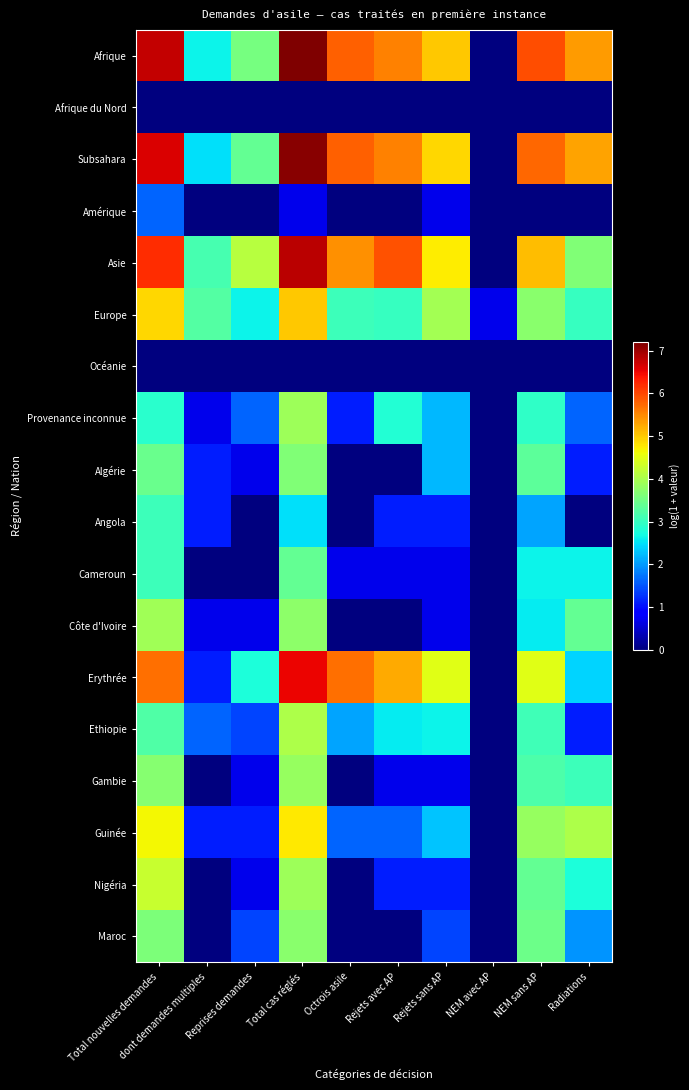

Reading left to right, what are all the values shown in this chart?

Afrique: Total nouvelles demandes=6.8	dont demandes multiples=2.6	Reprises demandes=3.6	Total cas réglés=7.2	Octrois asile=5.8	Rejets avec AP=5.6	Rejets sans AP=5.0	NEM avec AP=0.0	NEM sans AP=6.0	Radiations=5.4
Afrique du Nord: Total nouvelles demandes=0.0	dont demandes multiples=0.0	Reprises demandes=0.0	Total cas réglés=0.0	Octrois asile=0.0	Rejets avec AP=0.0	Rejets sans AP=0.0	NEM avec AP=0.0	NEM sans AP=0.0	Radiations=0.0
Subsahara: Total nouvelles demandes=6.6	dont demandes multiples=2.5	Reprises demandes=3.4	Total cas réglés=7.1	Octrois asile=5.8	Rejets avec AP=5.6	Rejets sans AP=4.9	NEM avec AP=0.0	NEM sans AP=5.7	Radiations=5.3
Amérique: Total nouvelles demandes=1.6	dont demandes multiples=0.0	Reprises demandes=0.0	Total cas réglés=0.7	Octrois asile=0.0	Rejets avec AP=0.0	Rejets sans AP=0.7	NEM avec AP=0.0	NEM sans AP=0.0	Radiations=0.0
Asie: Total nouvelles demandes=6.2	dont demandes multiples=3.1	Reprises demandes=4.1	Total cas réglés=6.8	Octrois asile=5.4	Rejets avec AP=5.9	Rejets sans AP=4.7	NEM avec AP=0.0	NEM sans AP=5.1	Radiations=3.6
Europe: Total nouvelles demandes=4.9	dont demandes multiples=3.3	Reprises demandes=2.6	Total cas réglés=5.0	Octrois asile=3.0	Rejets avec AP=3.0	Rejets sans AP=4.0	NEM avec AP=0.7	NEM sans AP=3.7	Radiations=3.0
Océanie: Total nouvelles demandes=0.0	dont demandes multiples=0.0	Reprises demandes=0.0	Total cas réglés=0.0	Octrois asile=0.0	Rejets avec AP=0.0	Rejets sans AP=0.0	NEM avec AP=0.0	NEM sans AP=0.0	Radiations=0.0
Provenance inconnue: Total nouvelles demandes=2.9	dont demandes multiples=0.7	Reprises demandes=1.6	Total cas réglés=3.9	Octrois asile=1.1	Rejets avec AP=2.8	Rejets sans AP=2.2	NEM avec AP=0.0	NEM sans AP=2.9	Radiations=1.6
Algérie: Total nouvelles demandes=3.4	dont demandes multiples=1.1	Reprises demandes=0.7	Total cas réglés=3.6	Octrois asile=0.0	Rejets avec AP=0.0	Rejets sans AP=2.2	NEM avec AP=0.0	NEM sans AP=3.3	Radiations=1.1
Angola: Total nouvelles demandes=3.0	dont demandes multiples=1.1	Reprises demandes=0.0	Total cas réglés=2.5	Octrois asile=0.0	Rejets avec AP=1.1	Rejets sans AP=1.1	NEM avec AP=0.0	NEM sans AP=2.1	Radiations=0.0
Cameroun: Total nouvelles demandes=3.0	dont demandes multiples=0.0	Reprises demandes=0.0	Total cas réglés=3.4	Octrois asile=0.7	Rejets avec AP=0.7	Rejets sans AP=0.7	NEM avec AP=0.0	NEM sans AP=2.6	Radiations=2.6
Côte d'Ivoire: Total nouvelles demandes=3.9	dont demandes multiples=0.7	Reprises demandes=0.7	Total cas réglés=3.8	Octrois asile=0.0	Rejets avec AP=0.0	Rejets sans AP=0.7	NEM avec AP=0.0	NEM sans AP=2.6	Radiations=3.4
Erythrée: Total nouvelles demandes=5.7	dont demandes multiples=1.1	Reprises demandes=2.8	Total cas réglés=6.5	Octrois asile=5.7	Rejets avec AP=5.2	Rejets sans AP=4.5	NEM avec AP=0.0	NEM sans AP=4.5	Radiations=2.4
Ethiopie: Total nouvelles demandes=3.2	dont demandes multiples=1.6	Reprises demandes=1.4	Total cas réglés=4.0	Octrois asile=2.1	Rejets avec AP=2.6	Rejets sans AP=2.6	NEM avec AP=0.0	NEM sans AP=3.1	Radiations=1.1
Gambie: Total nouvelles demandes=3.7	dont demandes multiples=0.0	Reprises demandes=0.7	Total cas réglés=3.8	Octrois asile=0.0	Rejets avec AP=0.7	Rejets sans AP=0.7	NEM avec AP=0.0	NEM sans AP=3.2	Radiations=3.0
Guinée: Total nouvelles demandes=4.7	dont demandes multiples=1.1	Reprises demandes=1.1	Total cas réglés=4.8	Octrois asile=1.6	Rejets avec AP=1.6	Rejets sans AP=2.3	NEM avec AP=0.0	NEM sans AP=3.9	Radiations=4.0
Nigéria: Total nouvelles demandes=4.2	dont demandes multiples=0.0	Reprises demandes=0.7	Total cas réglés=3.9	Octrois asile=0.0	Rejets avec AP=1.1	Rejets sans AP=1.1	NEM avec AP=0.0	NEM sans AP=3.4	Radiations=2.8
Maroc: Total nouvelles demandes=3.6	dont demandes multiples=0.0	Reprises demandes=1.4	Total cas réglés=3.7	Octrois asile=0.0	Rejets avec AP=0.0	Rejets sans AP=1.4	NEM avec AP=0.0	NEM sans AP=3.5	Radiations=1.9